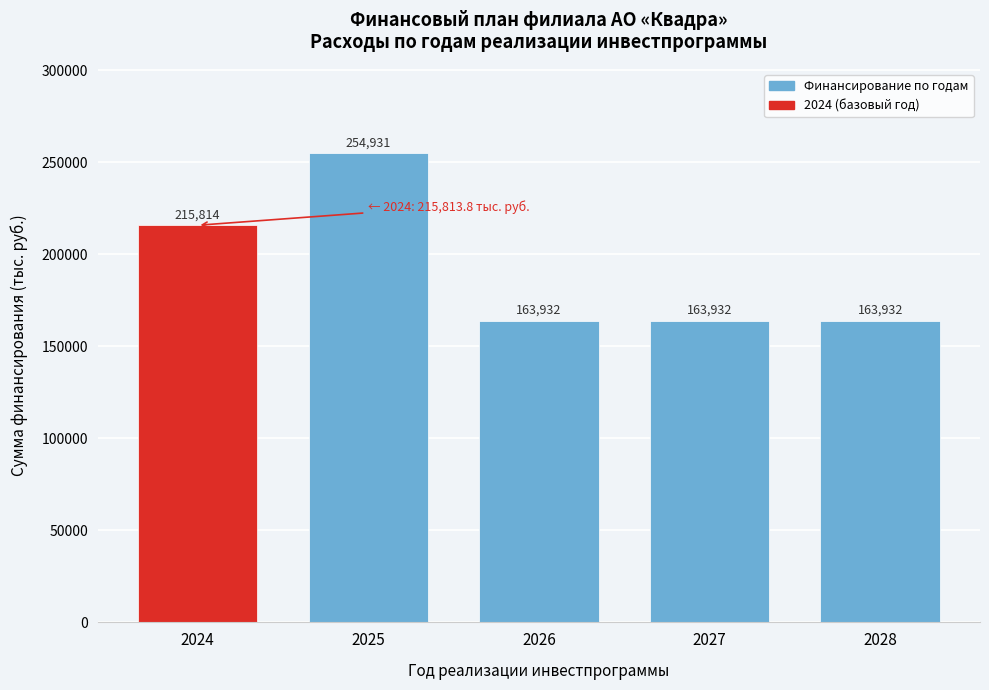

The chart shows a value of 223298.7 at 2028. True or false?

False